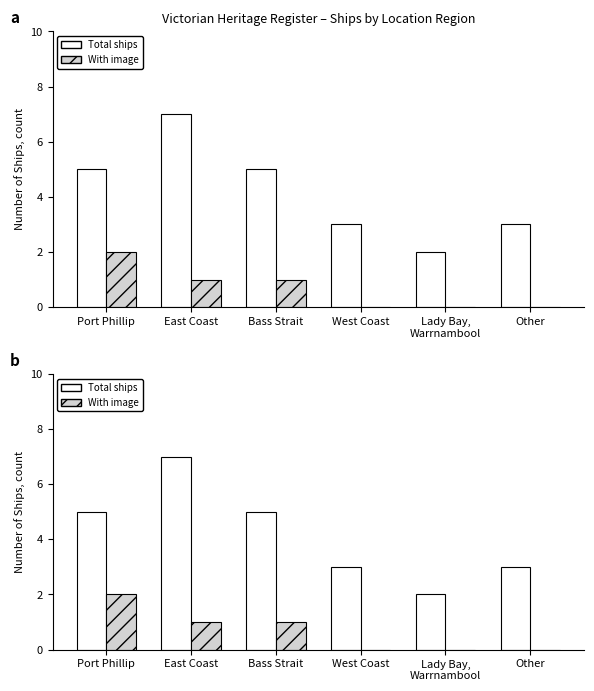

True or false: Total ships has a value of 7 at East Coast.

True